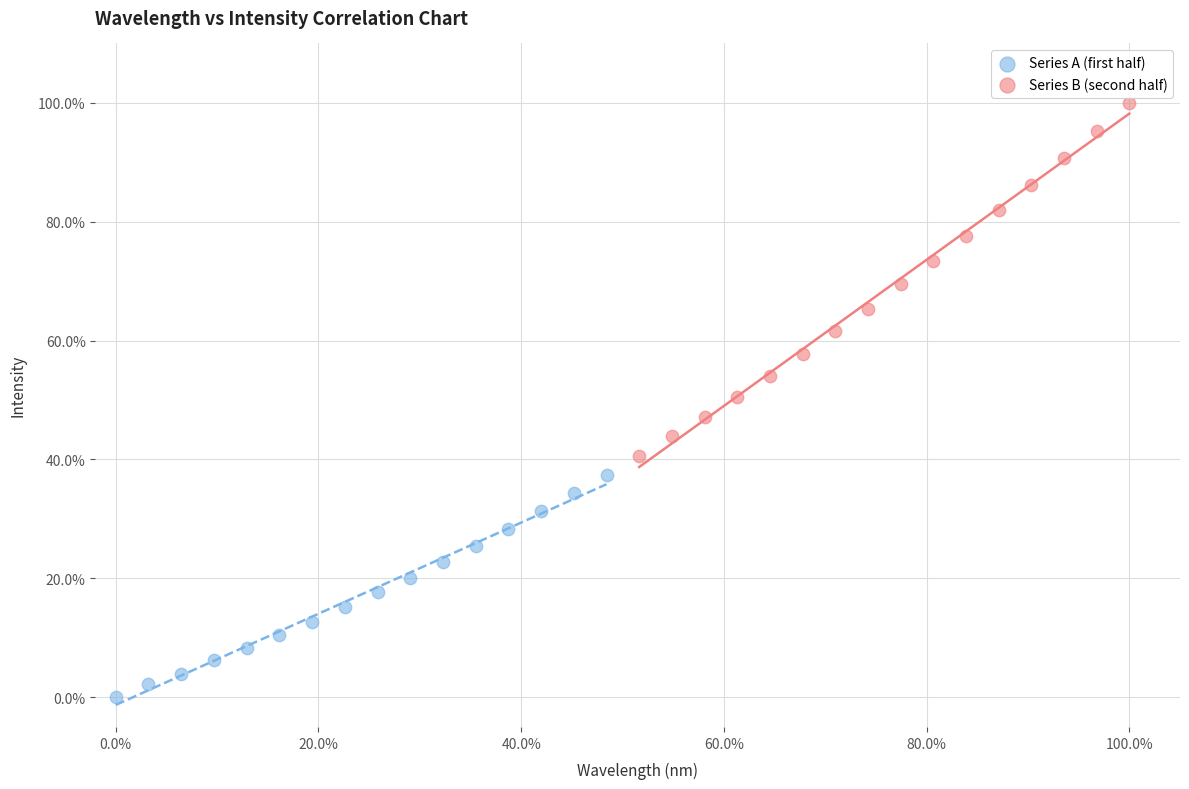

Which series contains the highest Y value?

Series B (second half)